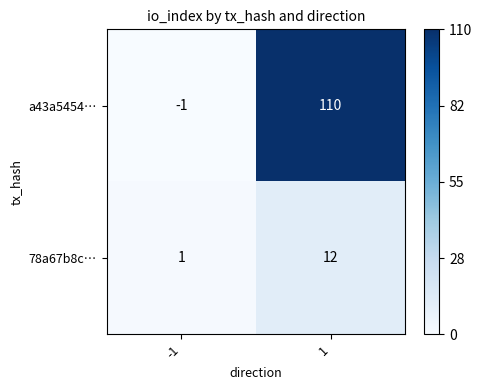

What is the difference between the maximum and minimum values in the a43a5454… series?

111